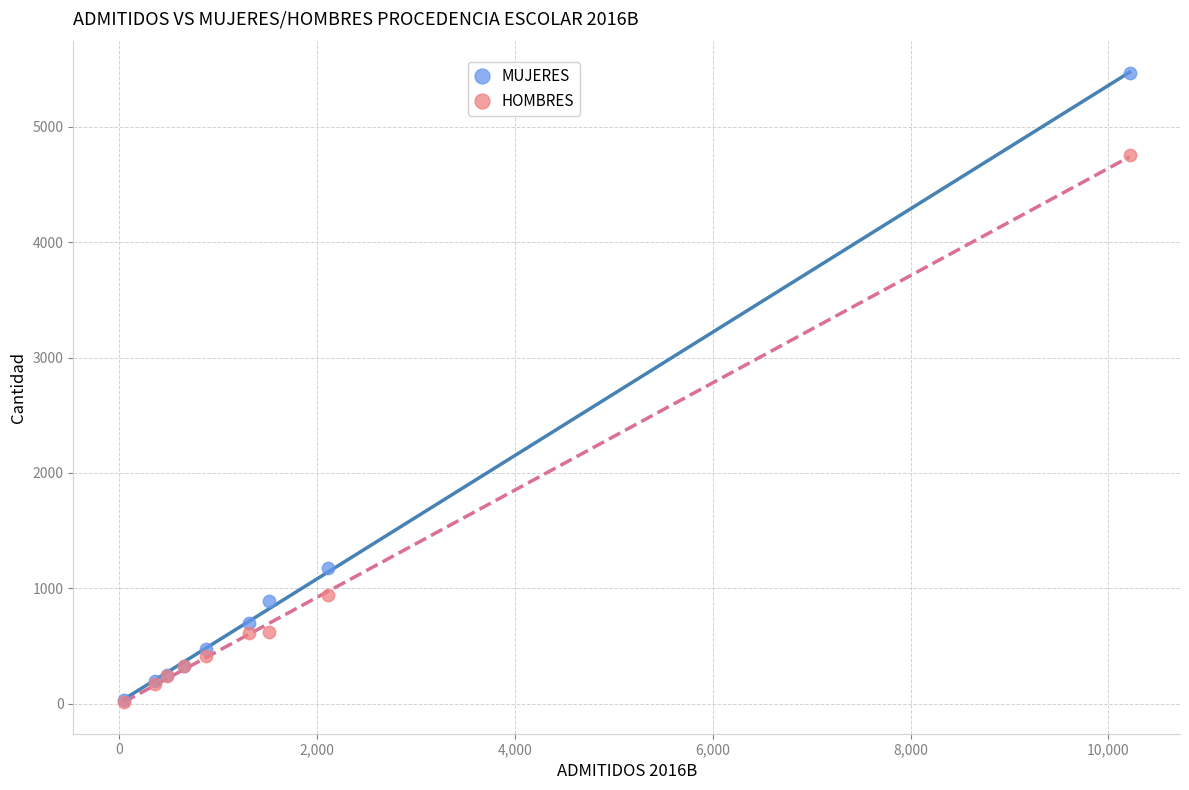

In the HOMBRES series, what Y value is closest to 2384?

941